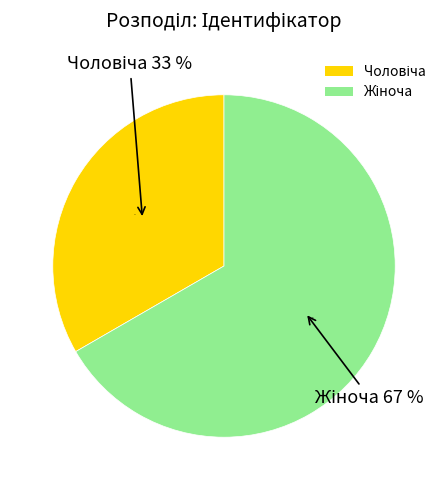

Between Чоловіча and Жіноча, which is larger?

Жіноча